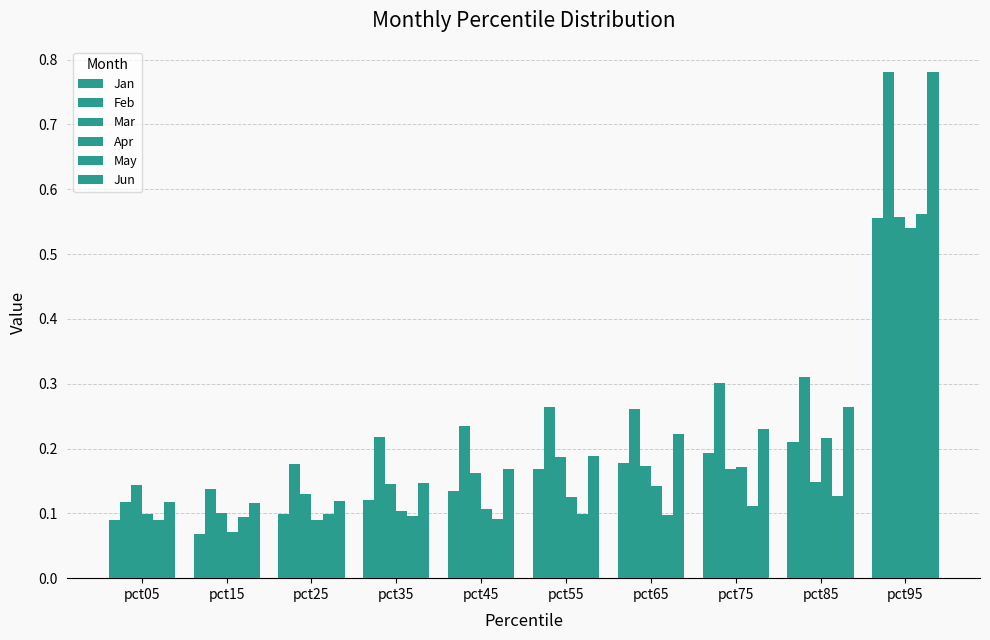

What is the average value of the May series?

0.1